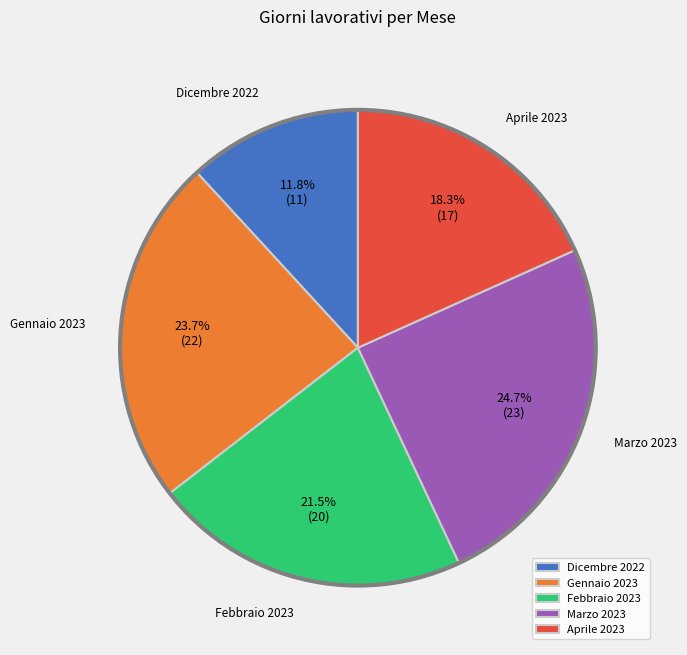

To the nearest percent, what is the difference between the Gennaio 2023 and Marzo 2023 slice percentages?

1%